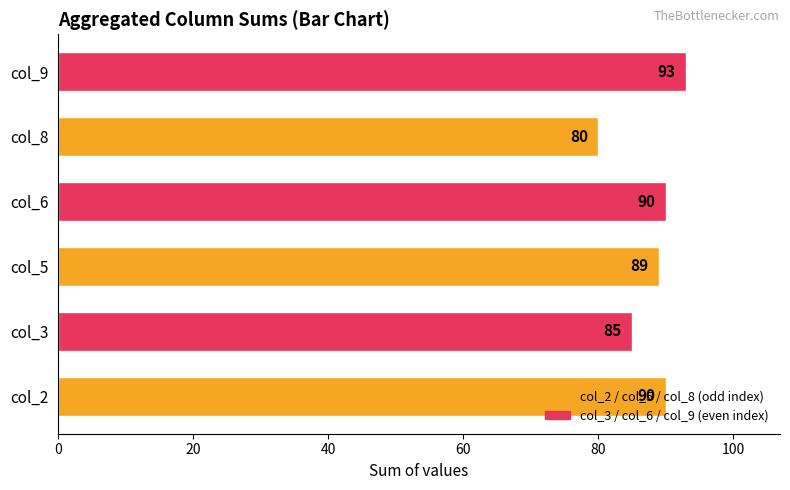

The value at col_8 is 20. True or false?

False